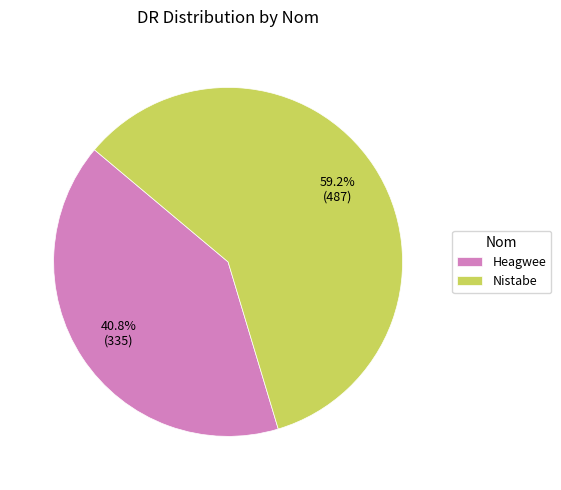

To the nearest percent, what is the average slice percentage?

50%